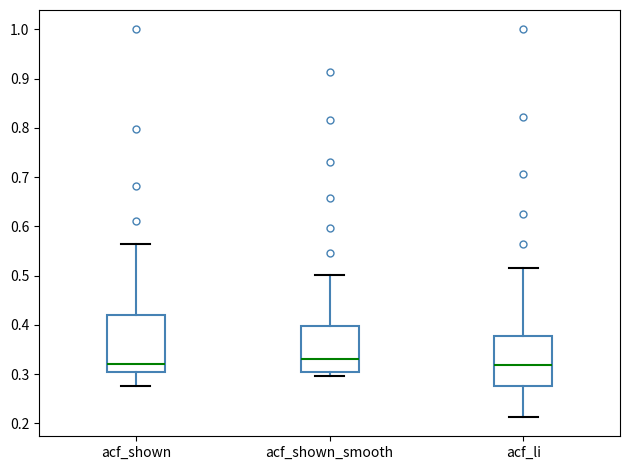

Reading left to right, transcribe this box plot: for each box, give where its median line is, the range the box spans, and where its two whiskers end, as read against the y-axis. The values are not printed on the chart, so give them approximately, as read against the axis.

acf_shown: median 0.32, box 0.30 to 0.42, whiskers 0.28 to 0.57
acf_shown_smooth: median 0.33, box 0.30 to 0.40, whiskers 0.30 (just below the box's lower edge) to 0.50
acf_li: median 0.32, box 0.28 to 0.38, whiskers 0.21 to 0.52